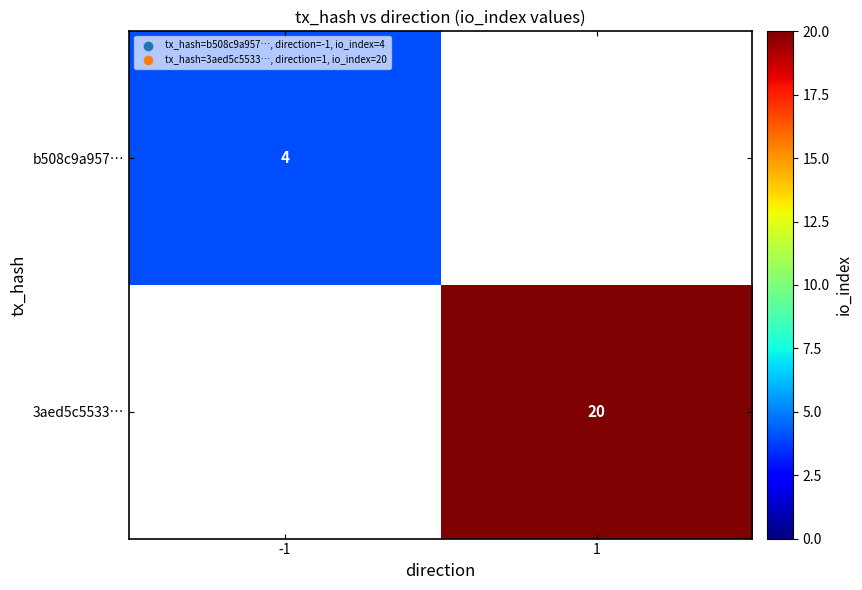

True or false: b508c9a957… has a value of 4 at -1.

True